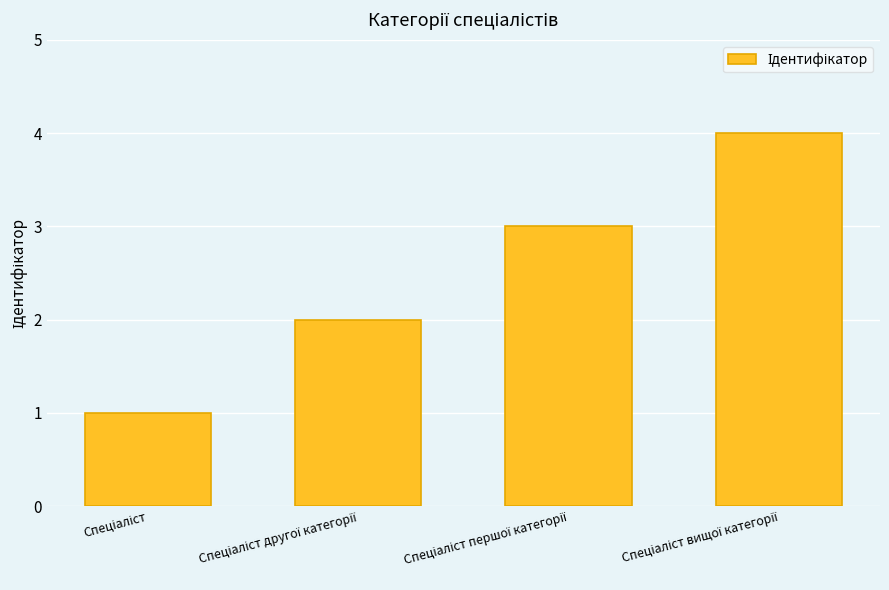

What is the greatest value displayed?

4